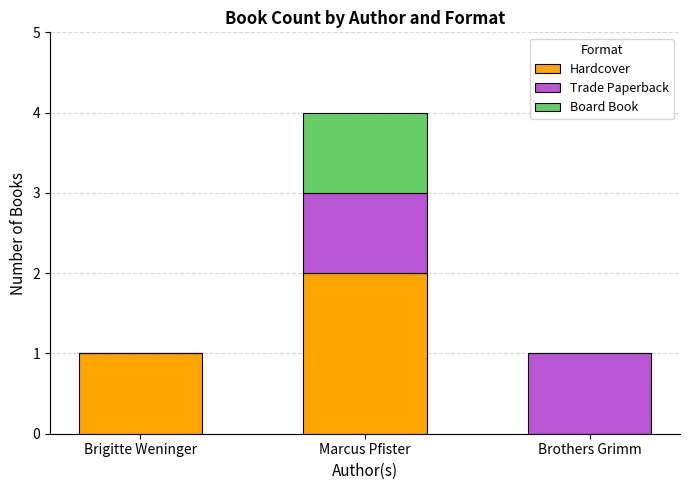

Which category has the highest value in the Hardcover series?

Marcus Pfister